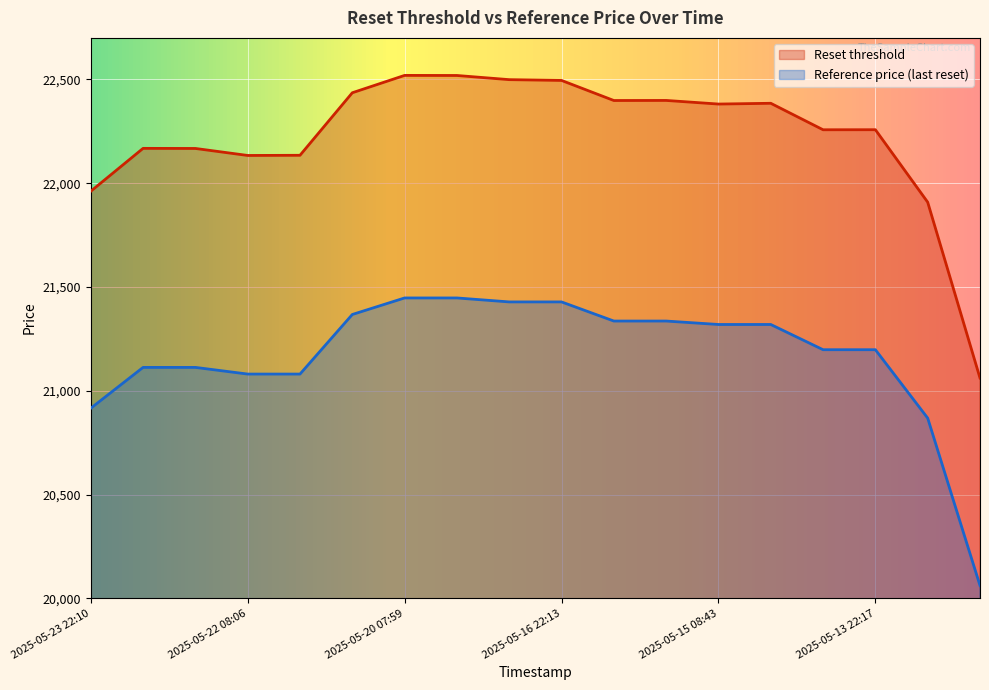

At which category does the chart reach its minimum across all series?

2025-05-12 07:32